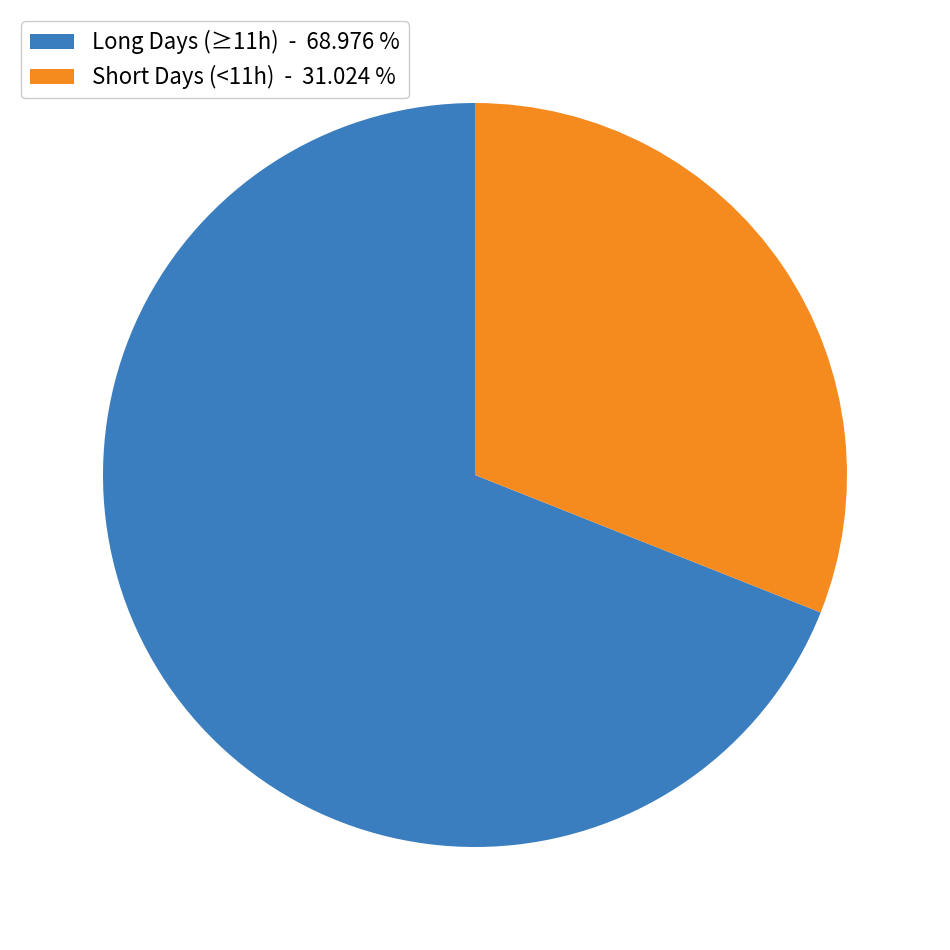

Approximately how many times larger is the value at Long Days (≥11h) - 68.976 % compared to Short Days (<11h) - 31.024 %?

2.2